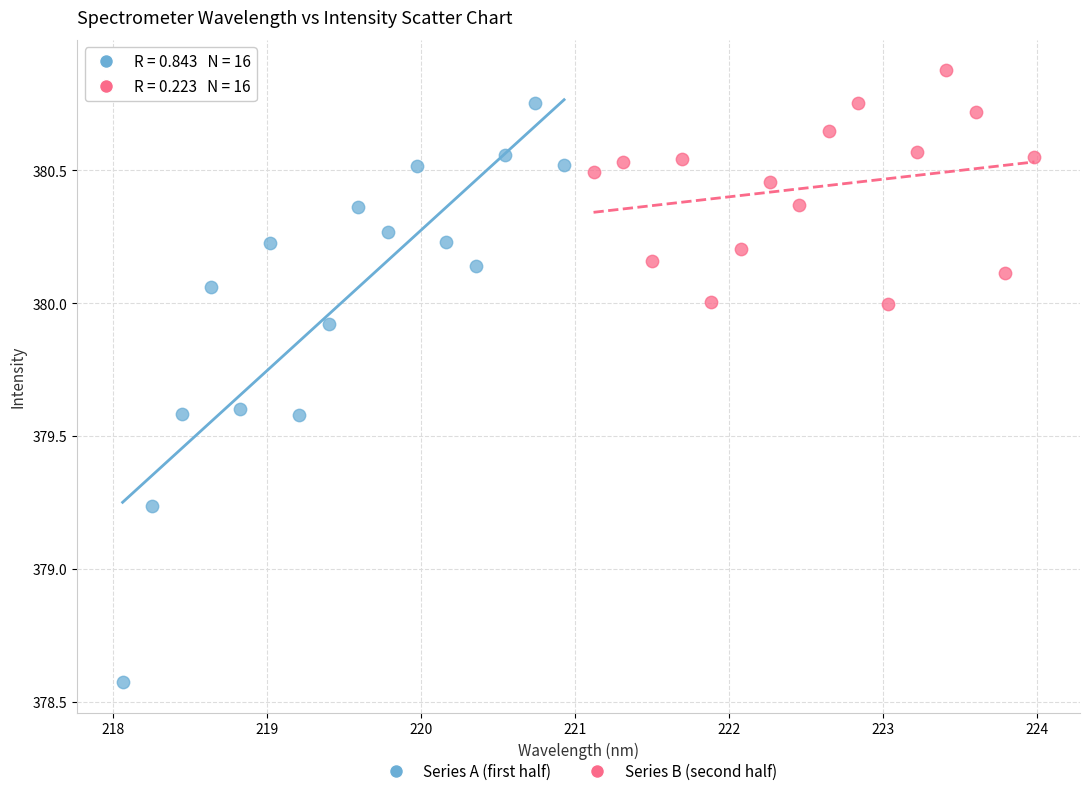

Which series has the widest spread of Y values?

Series A (first half)